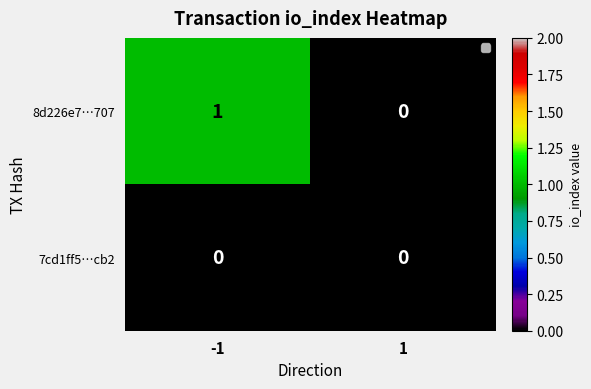

Reading left to right, transcribe all the data shown in this chart.

8d226e7…707: -1=1	1=0
7cd1ff5…cb2: -1=0	1=0